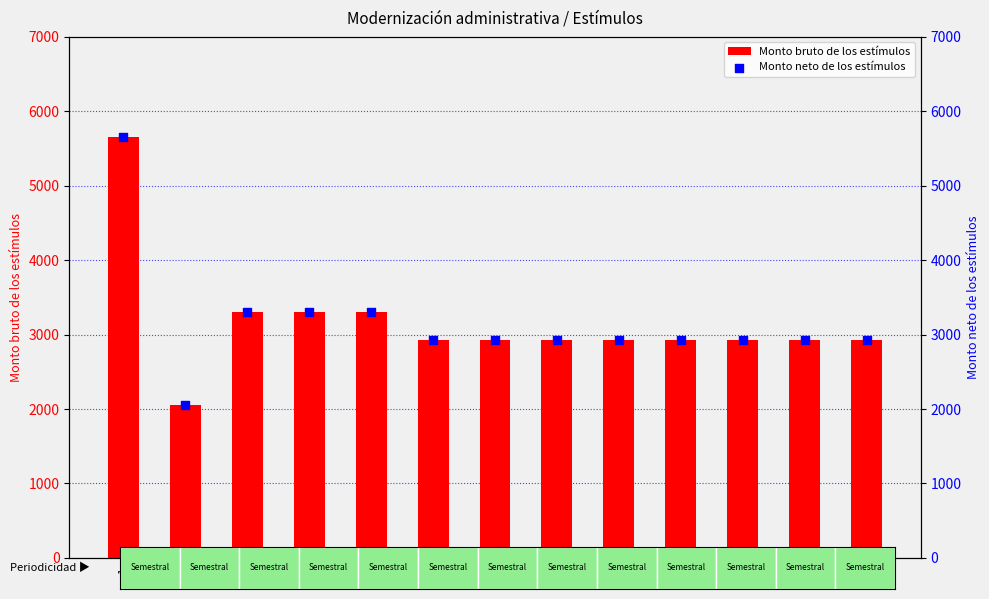

Which series has the widest spread of Y values?

Monto bruto de los estímulos